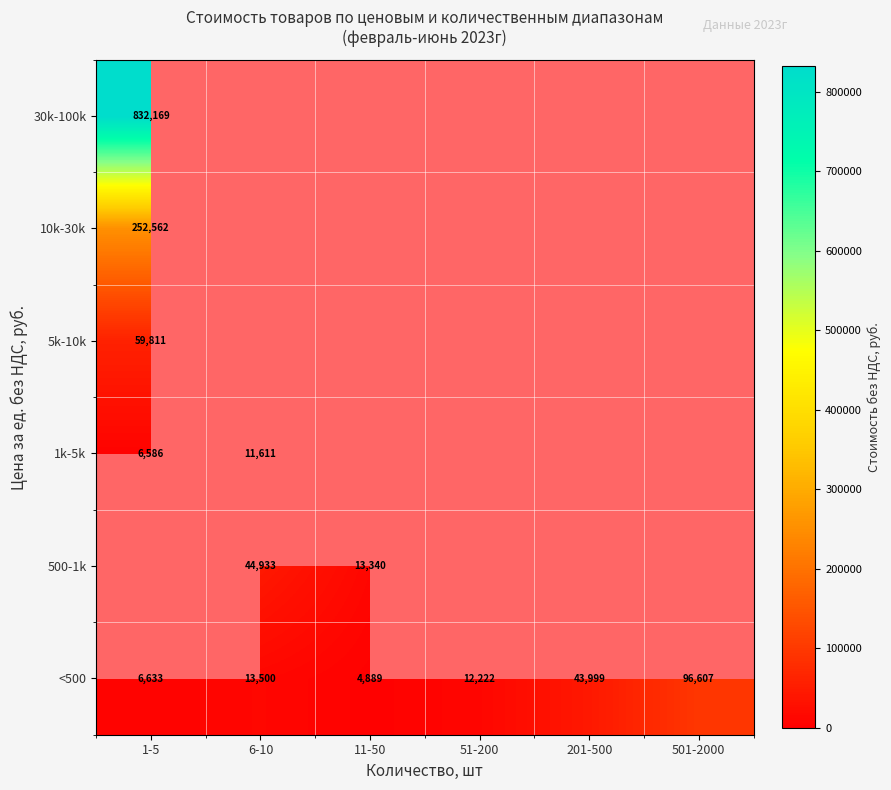

How many data points does each series have?

6